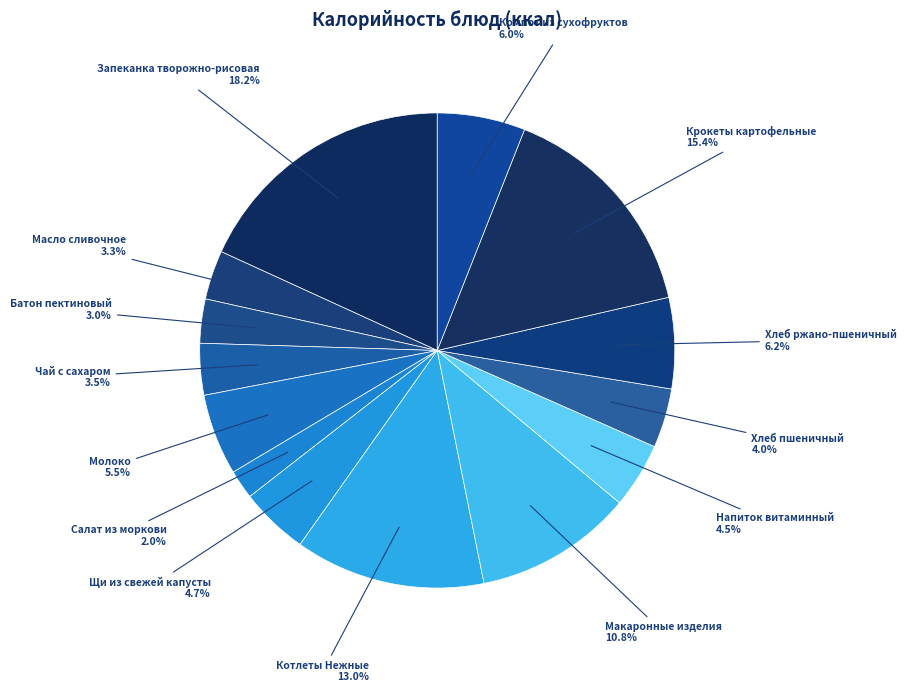

How many segments does this pie chart have?

14